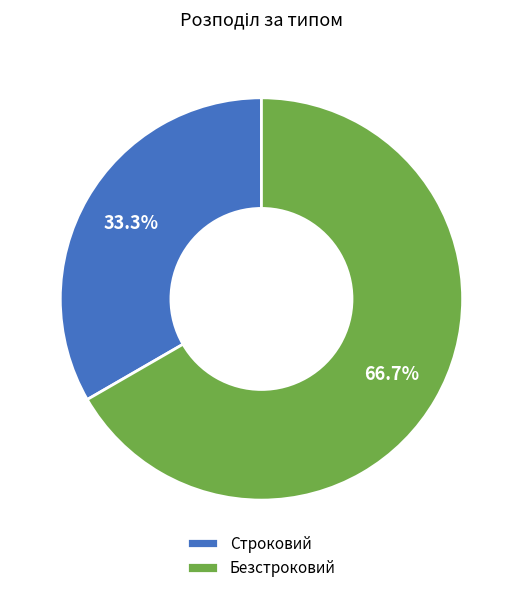

What percentage do Строковий and Безстроковий together represent?

100.0%